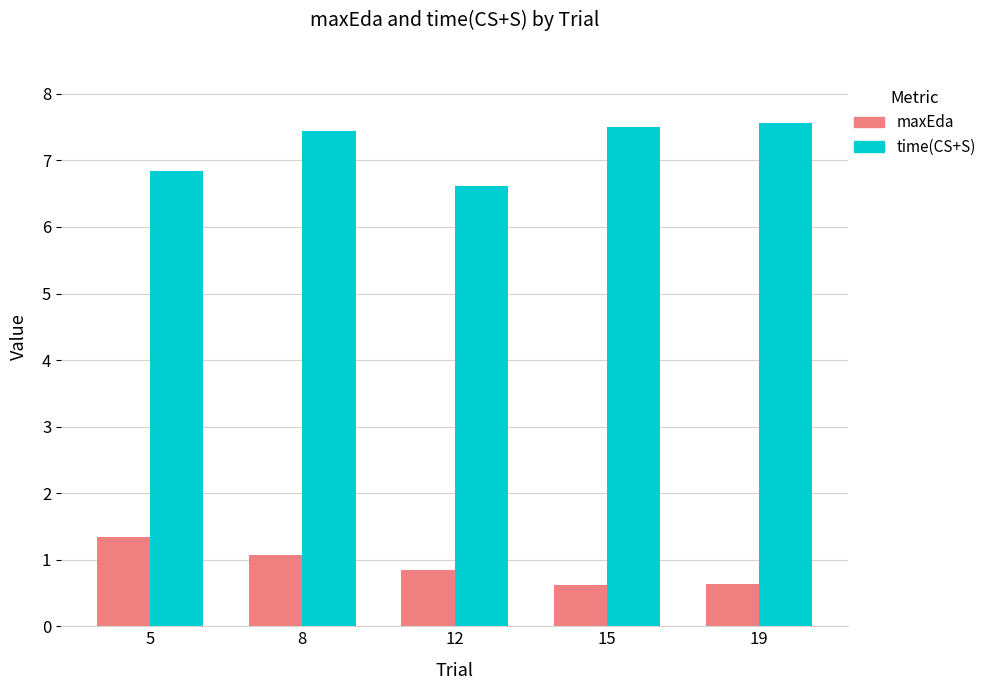

How many groups of bars are there?

5